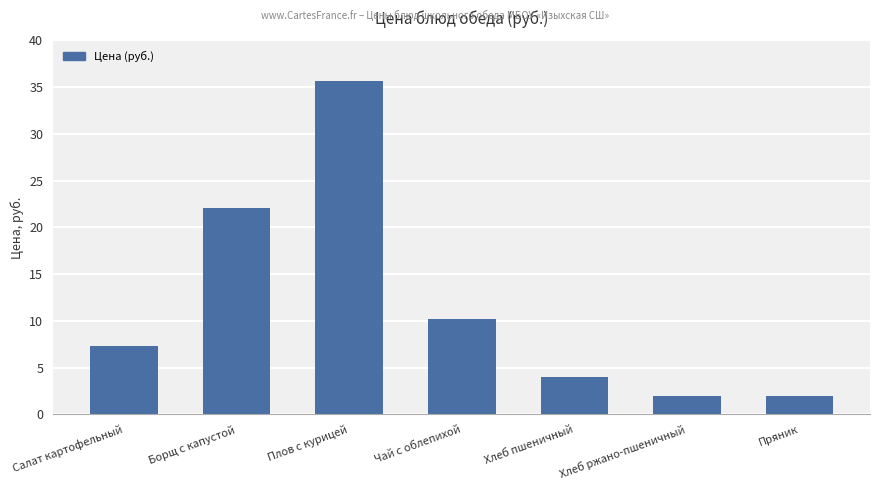

Reading left to right, extract all data points from this chart.

7.3	22.1	35.7	10.2	4.0	2.0	2.0